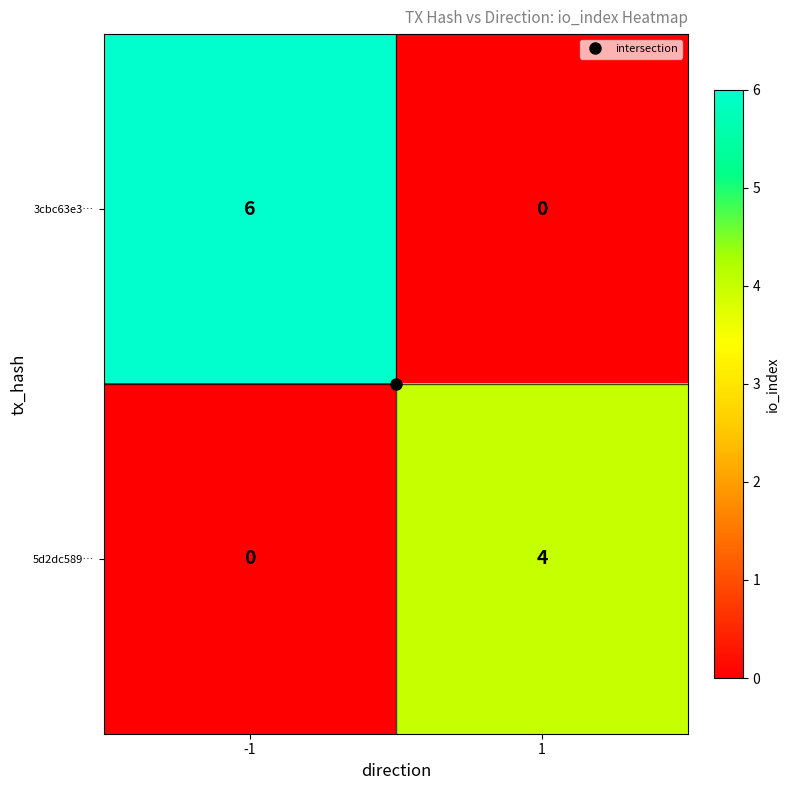

Is it true that 3cbc63e3… equals -3 at 1?

False